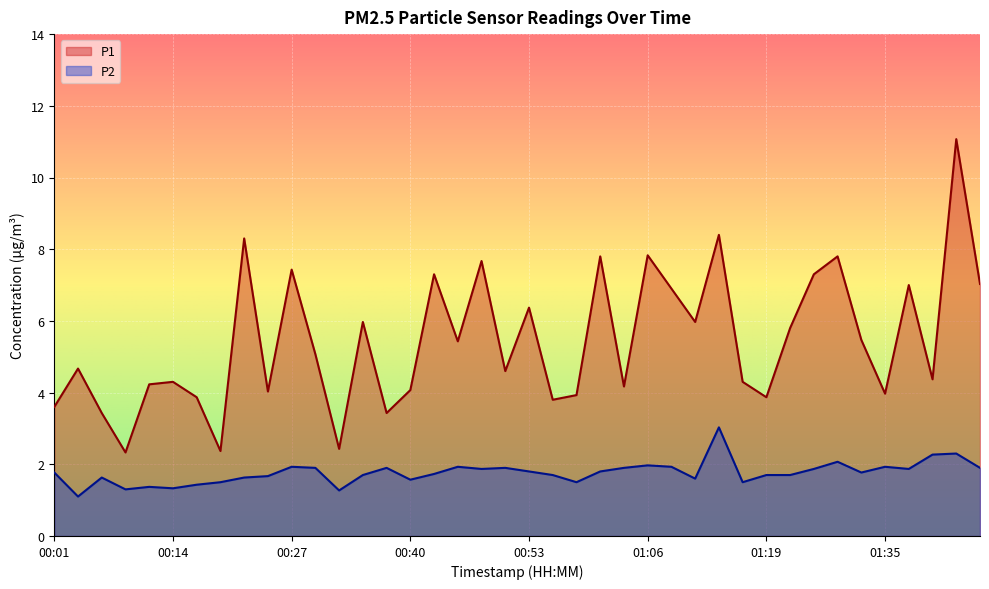

True or false: P2 and P1 intersect in this chart.

False